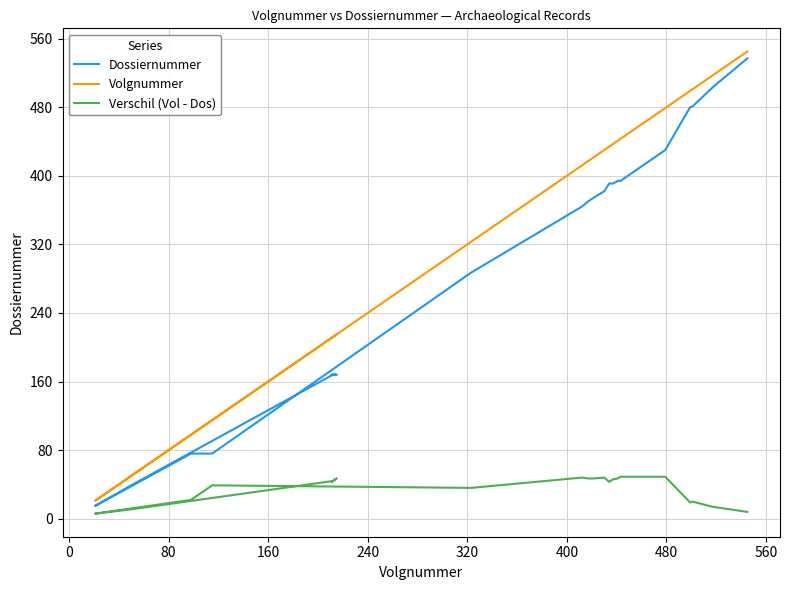

Which series has the largest total across all categories?

Volgnummer